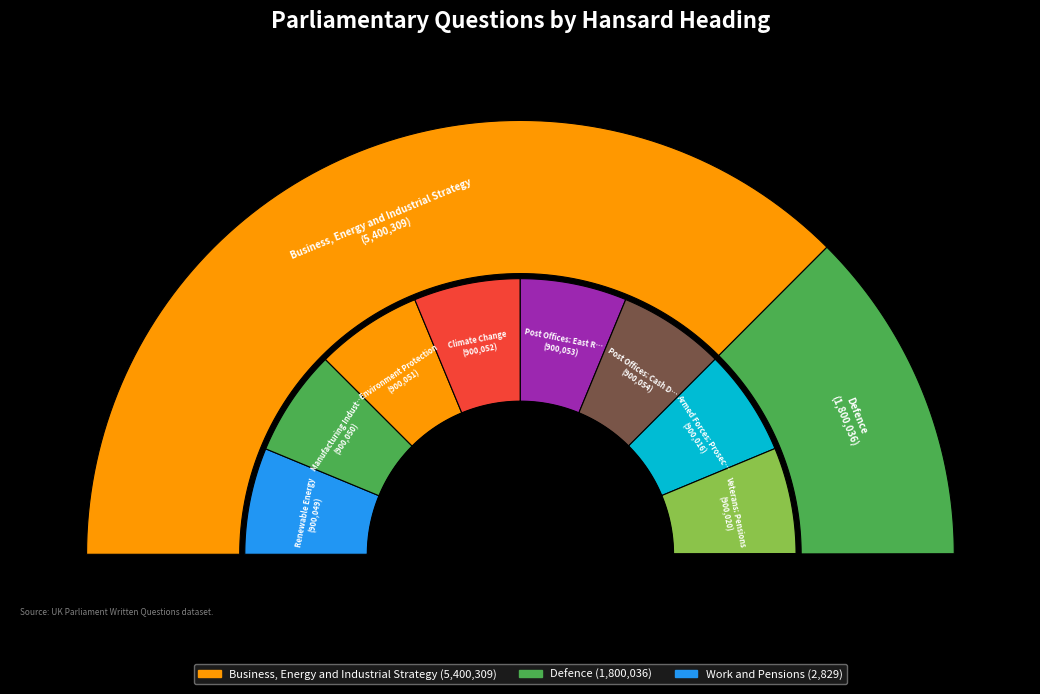

To the nearest percent, what is the difference between the largest and smallest slice percentages?

12%